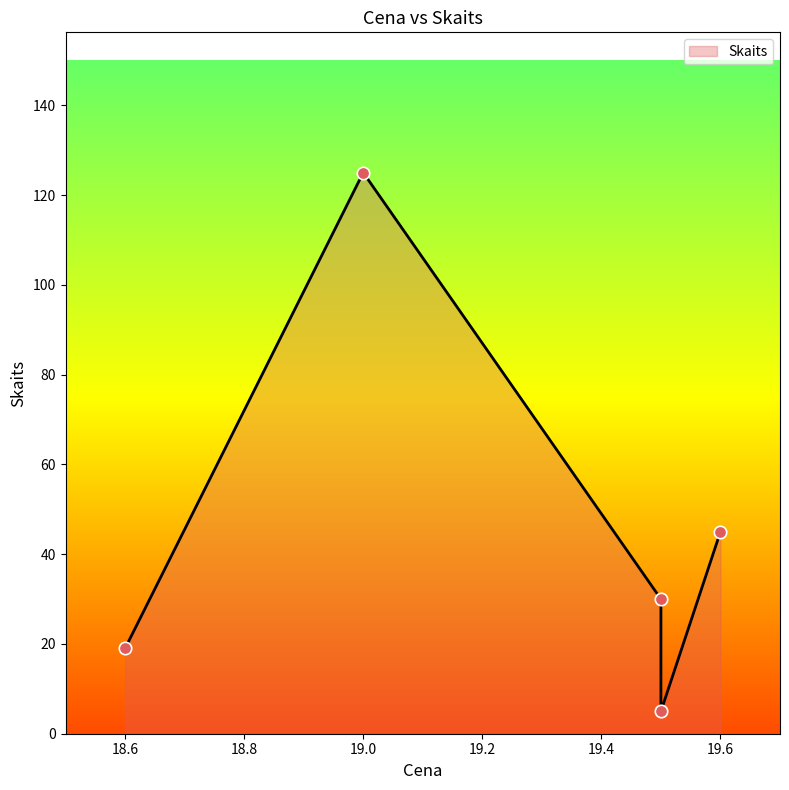

What is the ratio of the value at 19.0 to the value at 19.6?

2.8